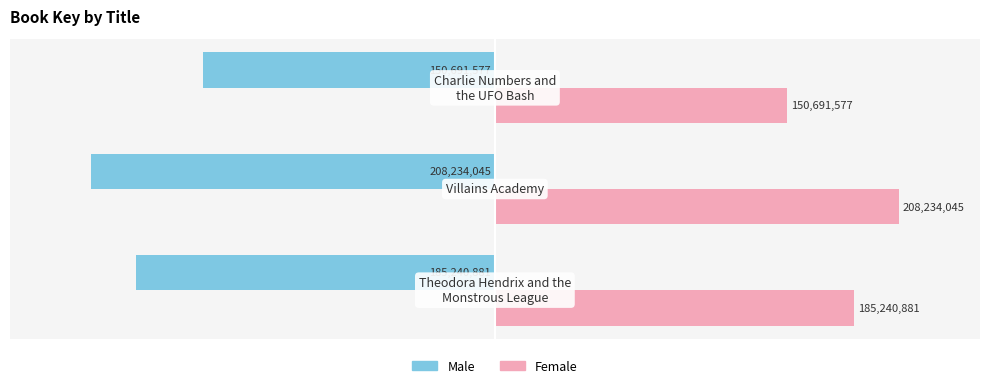

Reading right to left, extract all data points from this chart.

Male: −1=-150691577	−2=-208234045	−3=-185240881
Female: −1=150691577	−2=208234045	−3=185240881